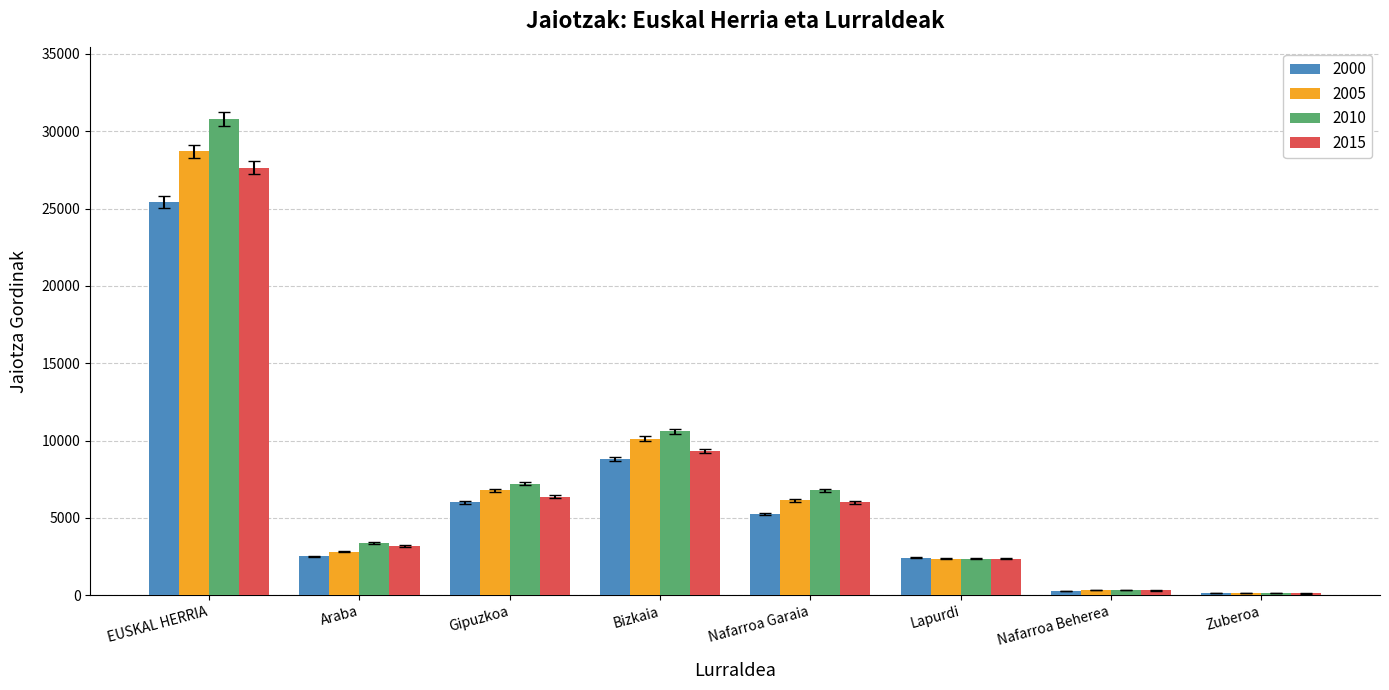

The value of 2000 at Lapurdi is 948. True or false?

False